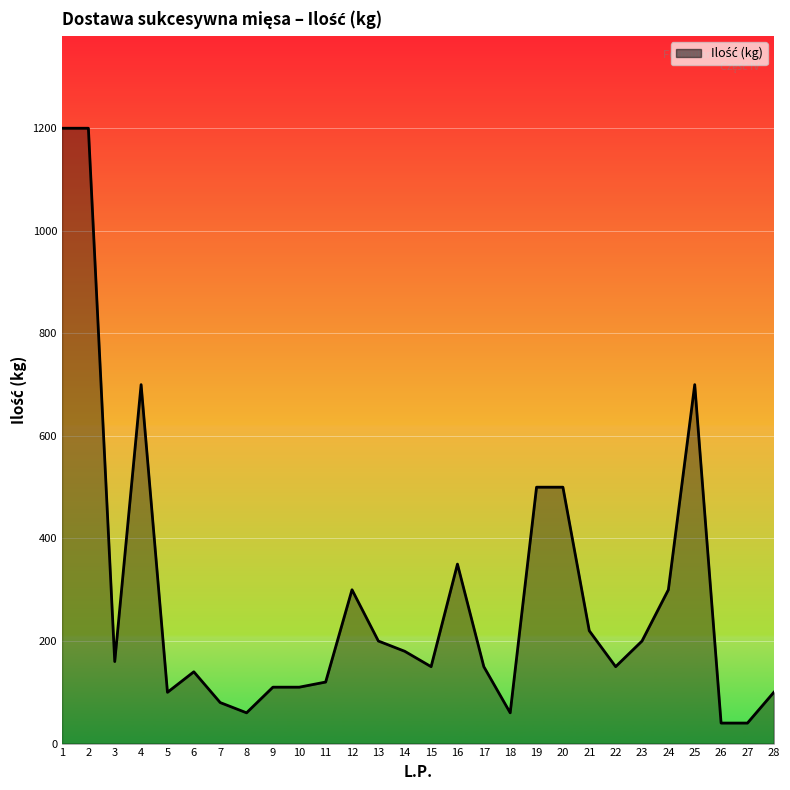

At which category does the data reach its first local valley?

3